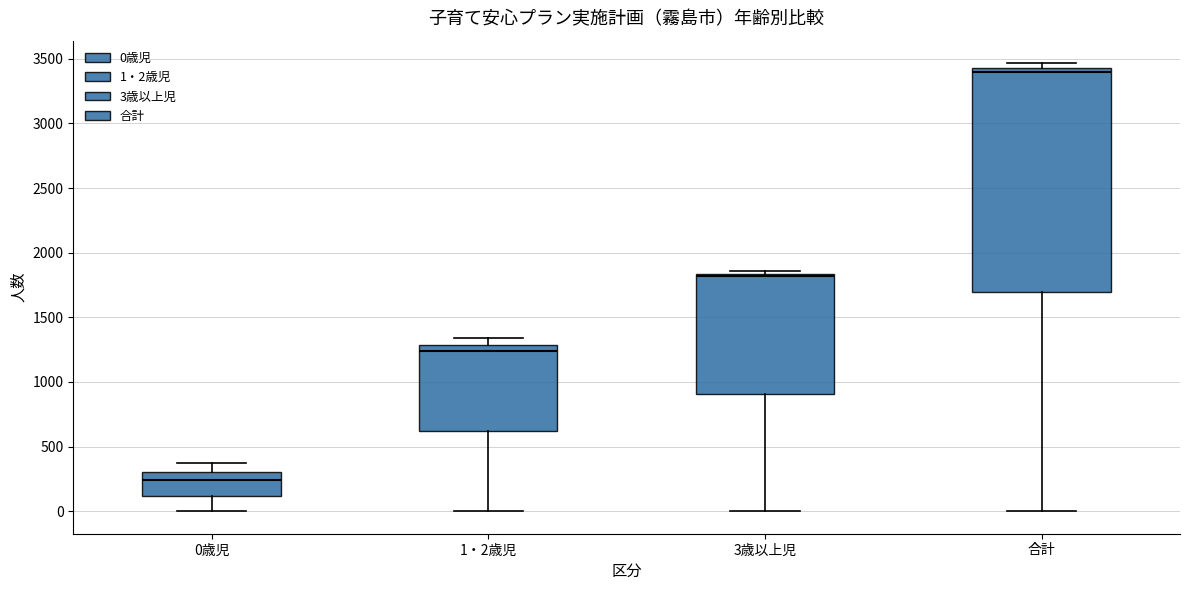

Reading left to right, read every box against the y-axis: the position of its median line, the range the box covers, and the ends of its whiskers. The values are not printed on the chart, so give them approximately, as read against the axis.

0歳児: median 250, box 100 to 300, whiskers 0 to 350
1・2歳児: median 1250, box 600 to 1300, whiskers 0 to 1350
3歳以上児: median 1800, box 900 to 1850, whiskers 0 to 1850 (just above the box's upper edge)
合計: median 3400, box 1700 to 3450, whiskers 0 to 3450 (just above the box's upper edge)